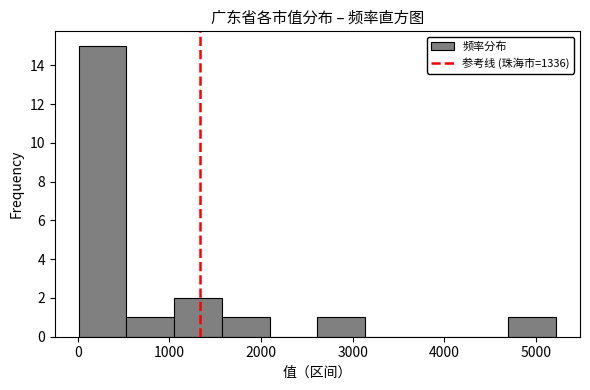

How tall is the bar that spans 4700 to 5200 on the x-axis? Neither the bar edges nor the heights are printed on the chart, so give them approximately, as read against the axes.

1